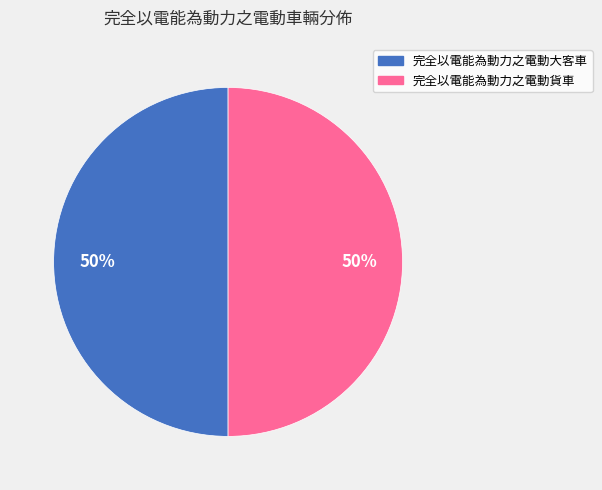

To the nearest percent, what is the average slice percentage?

50%